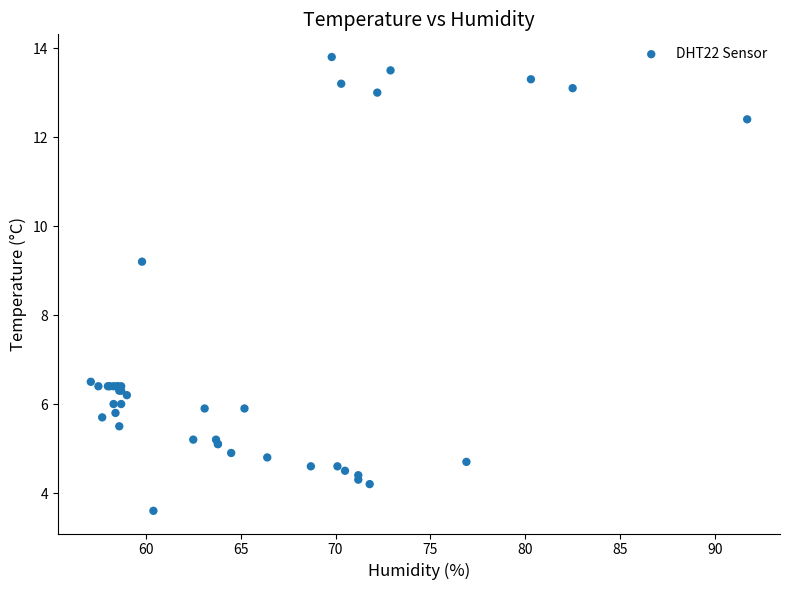

What Y value in the scatter plot is closest to 8?

9.2